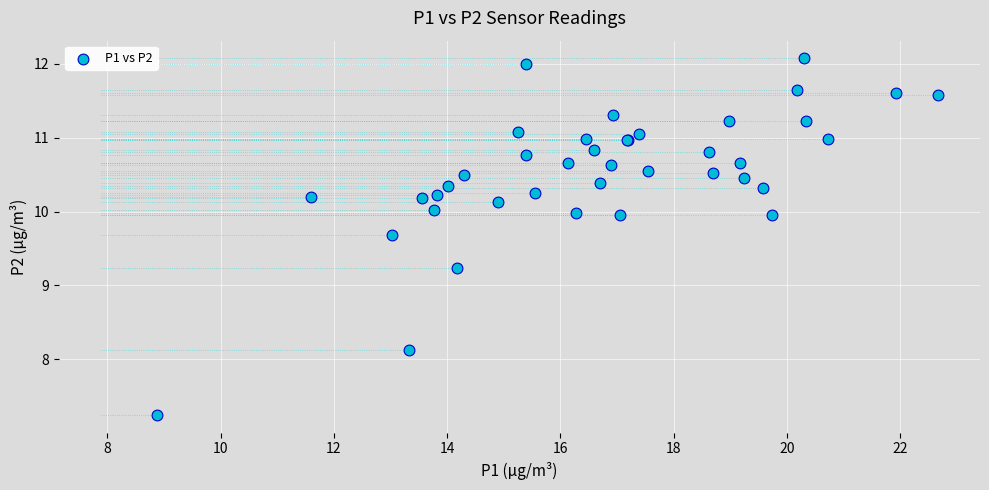

What Y value in the scatter plot is closest to 9?

9.2